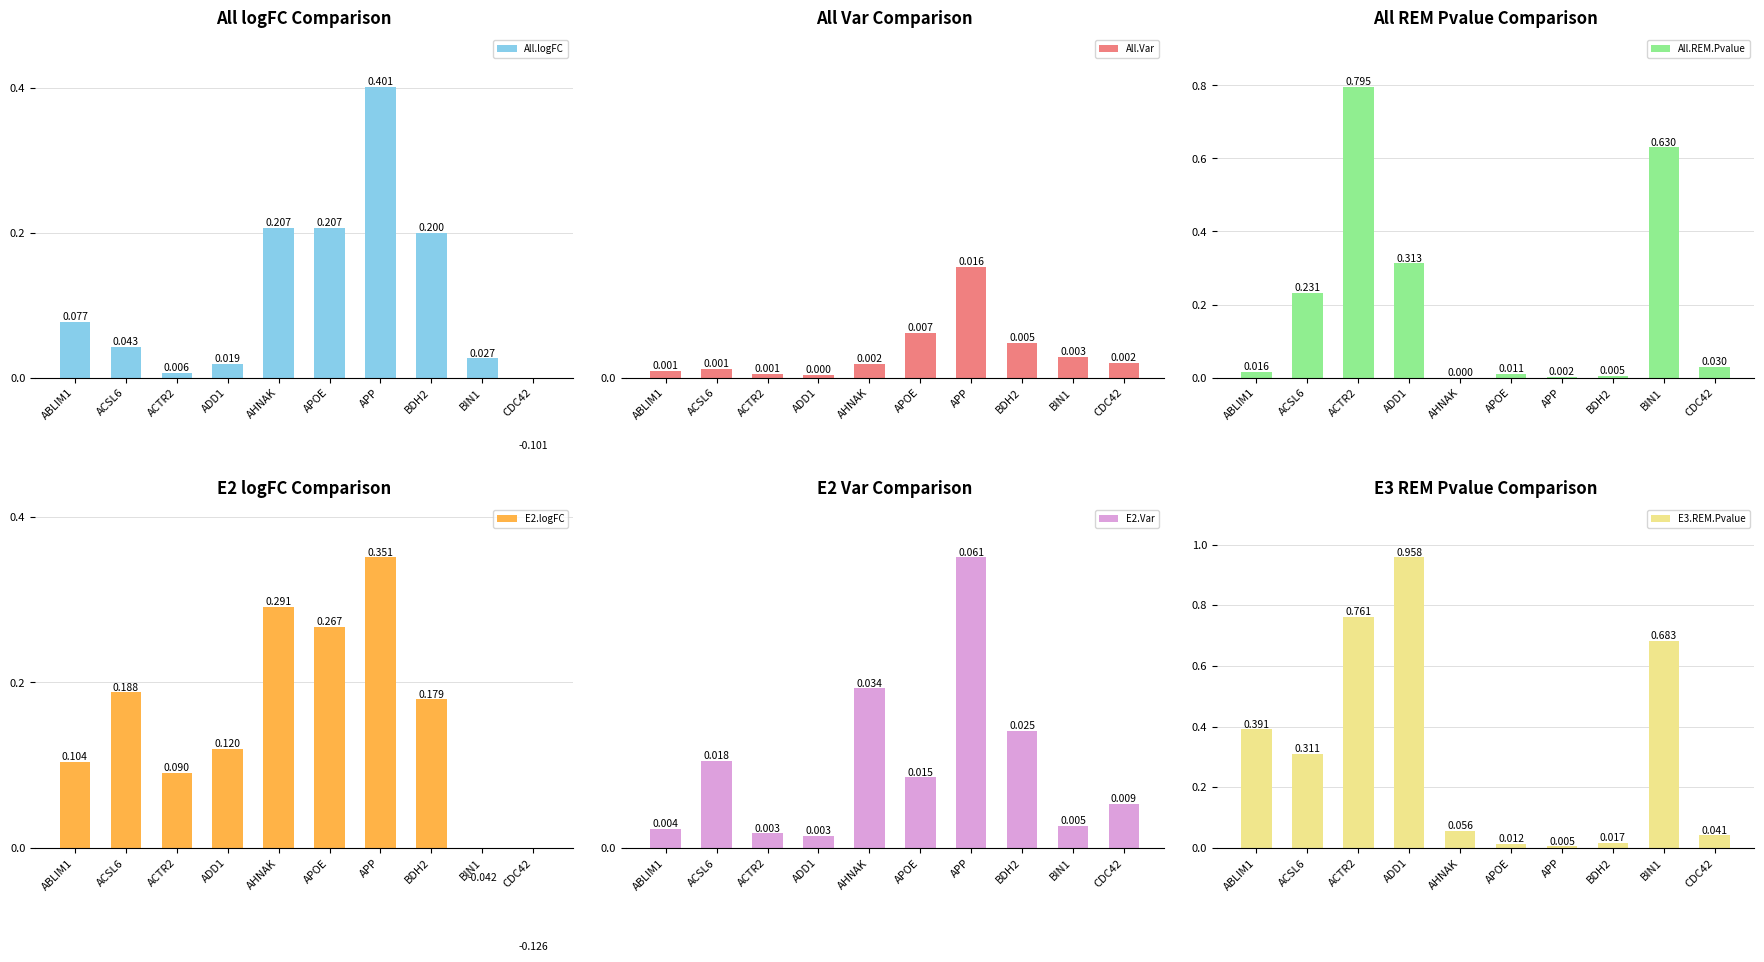

Count the number of categories in the chart.

10